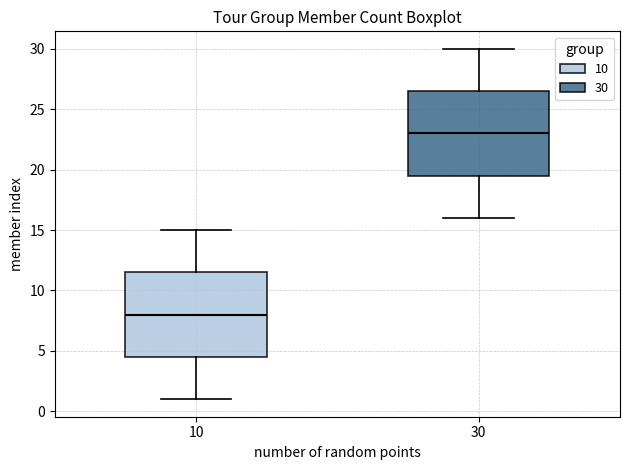

Where is the lower edge of the box at x = 10 on the y-axis? The values are not printed on the chart, so give them approximately, as read against the axis.

4.5